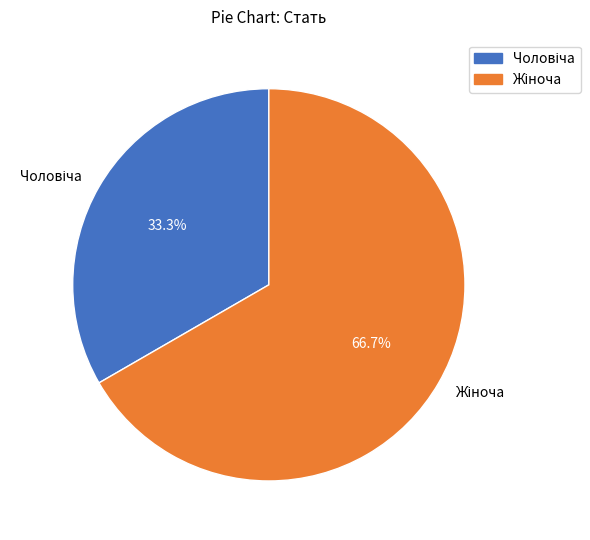

Does any single category account for the majority?

Yes